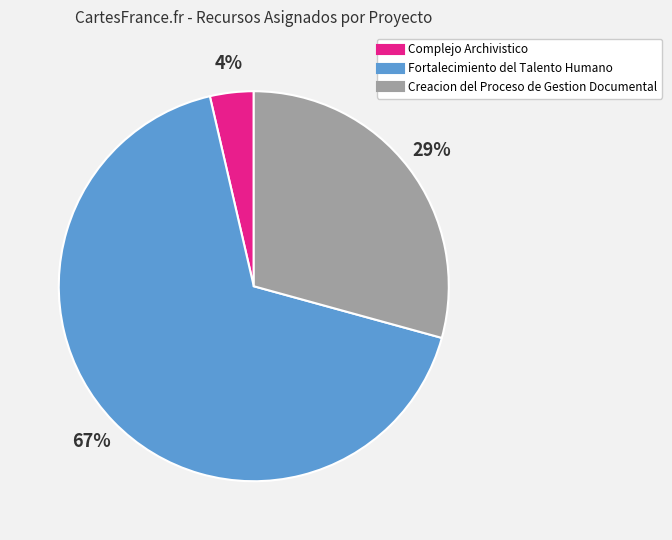

Which slice is the largest?

Fortalecimiento del Talento Humano